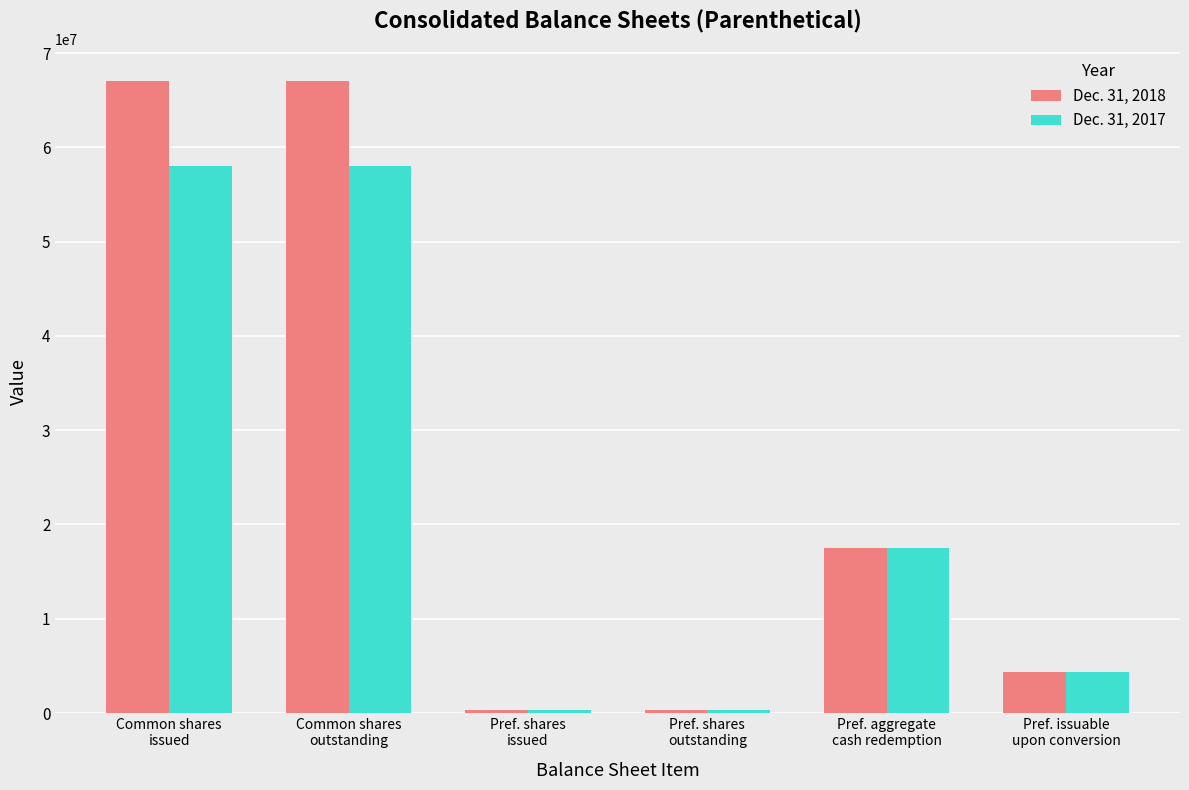

Reading left to right, transcribe all the data shown in this chart.

Dec. 31, 2018: Common shares
issued=67045814	Common shares
outstanding=67045814	Pref. shares
issued=350000	Pref. shares
outstanding=350000	Pref. aggregate
cash redemption=17500000	Pref. issuable
upon conversion=4375000
Dec. 31, 2017: Common shares
issued=58025814	Common shares
outstanding=58025814	Pref. shares
issued=350000	Pref. shares
outstanding=350000	Pref. aggregate
cash redemption=17500000	Pref. issuable
upon conversion=4375000